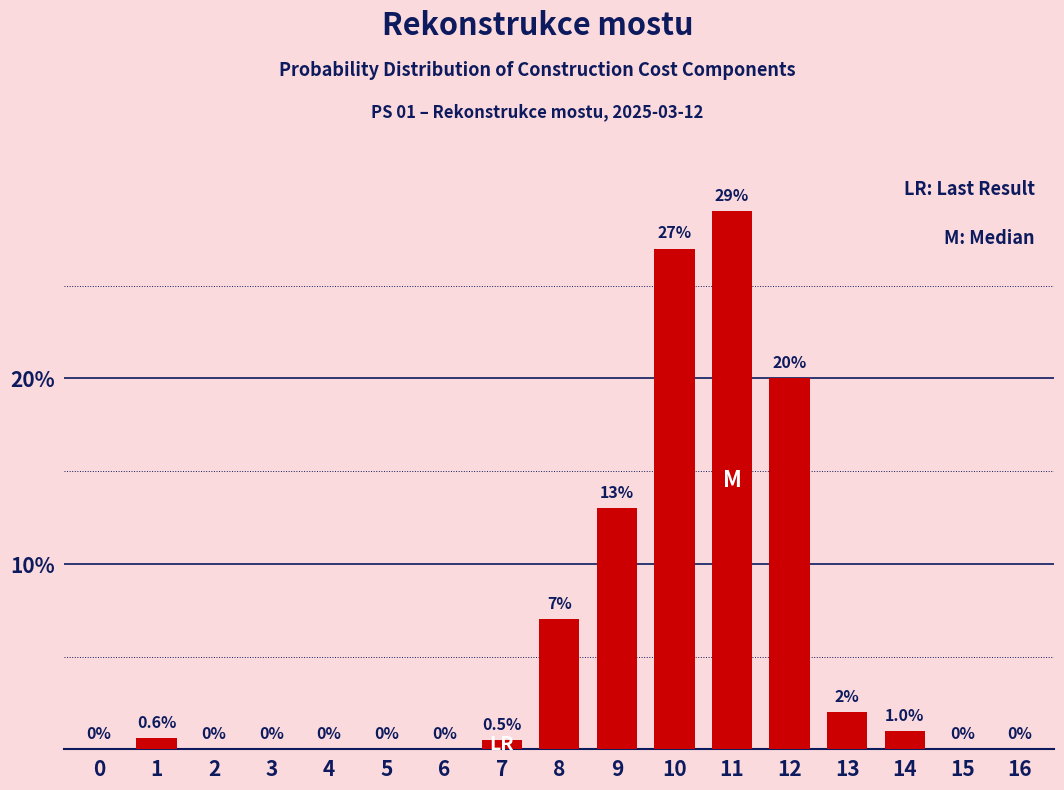

Reading right to left, transcribe all the data shown in this chart.

16=0.0	15=0.0	14=1.0	13=2.0	12=20.0	11=29.0	10=27.0	9=13.0	8=7.0	7=0.5	6=0.0	5=0.0	4=0.0	3=0.0	2=0.0	1=0.6	0=0.0